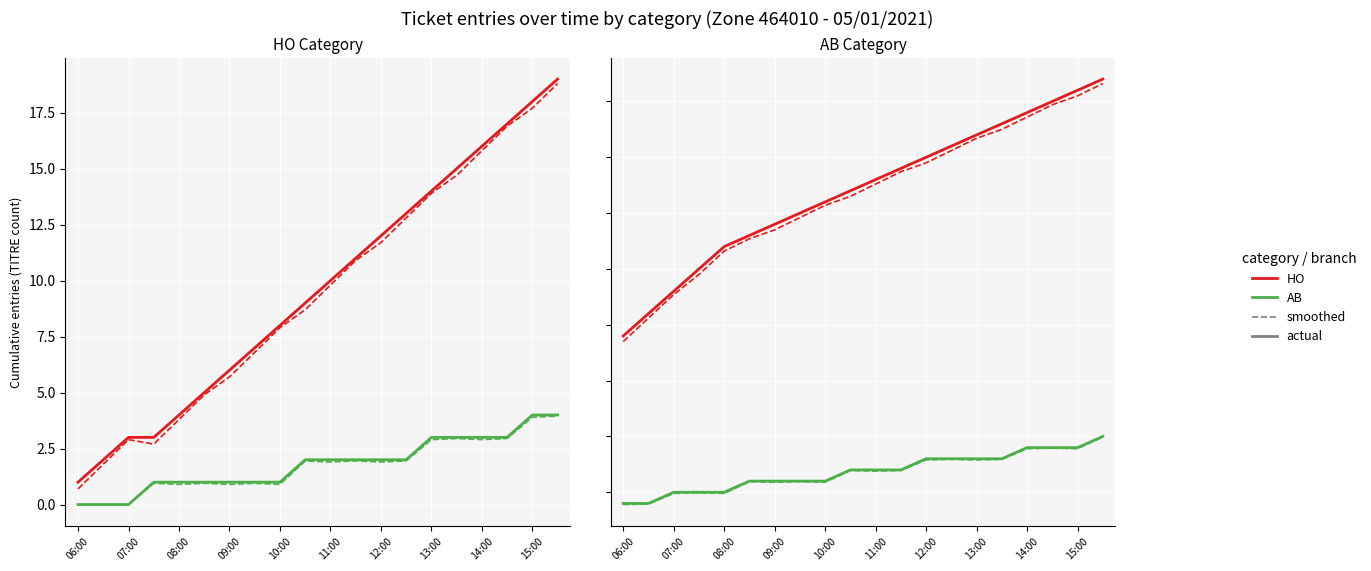

True or false: HO and AB (smoothed) intersect in this chart.

False